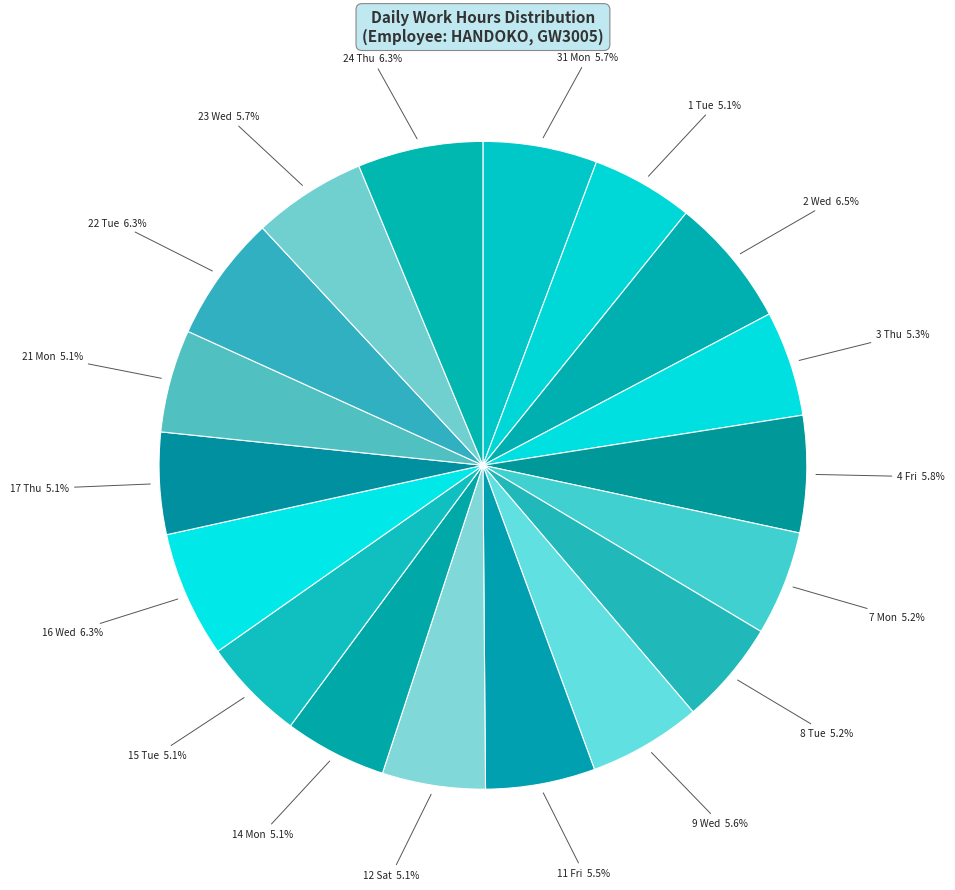

To the nearest percent, what is the difference between the largest and smallest slice percentages?

1%